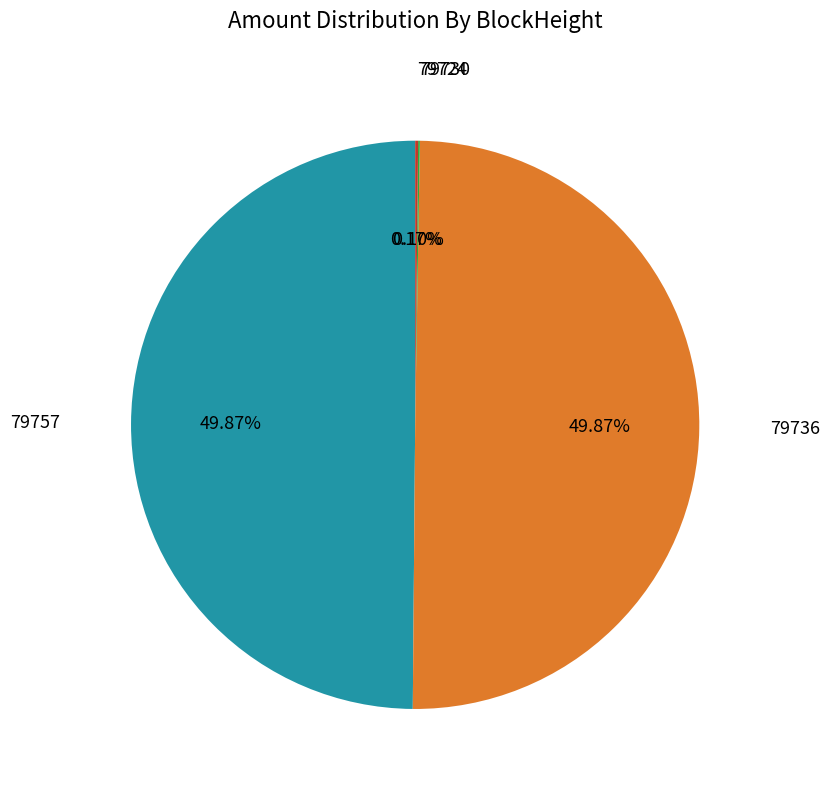

Does 79724 represent more than half of the total?

No